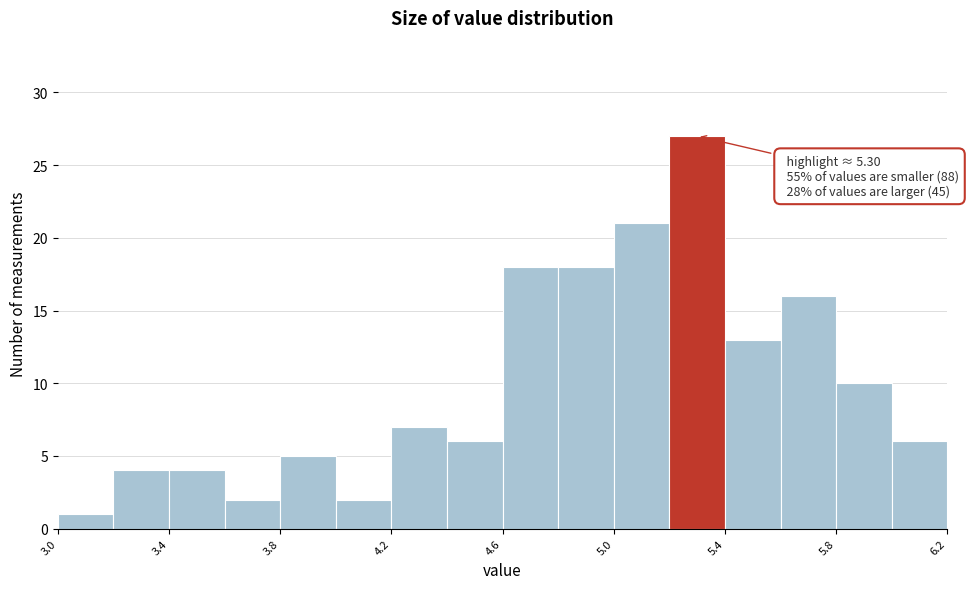

Which range on the x-axis has the tallest bar?

5.2 to 5.4